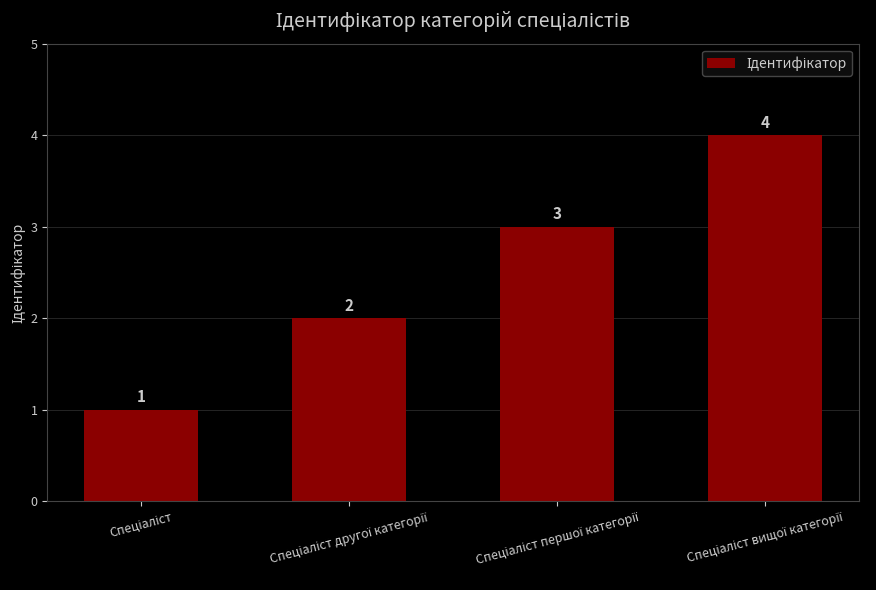

Does the chart contain stacked bars?

No